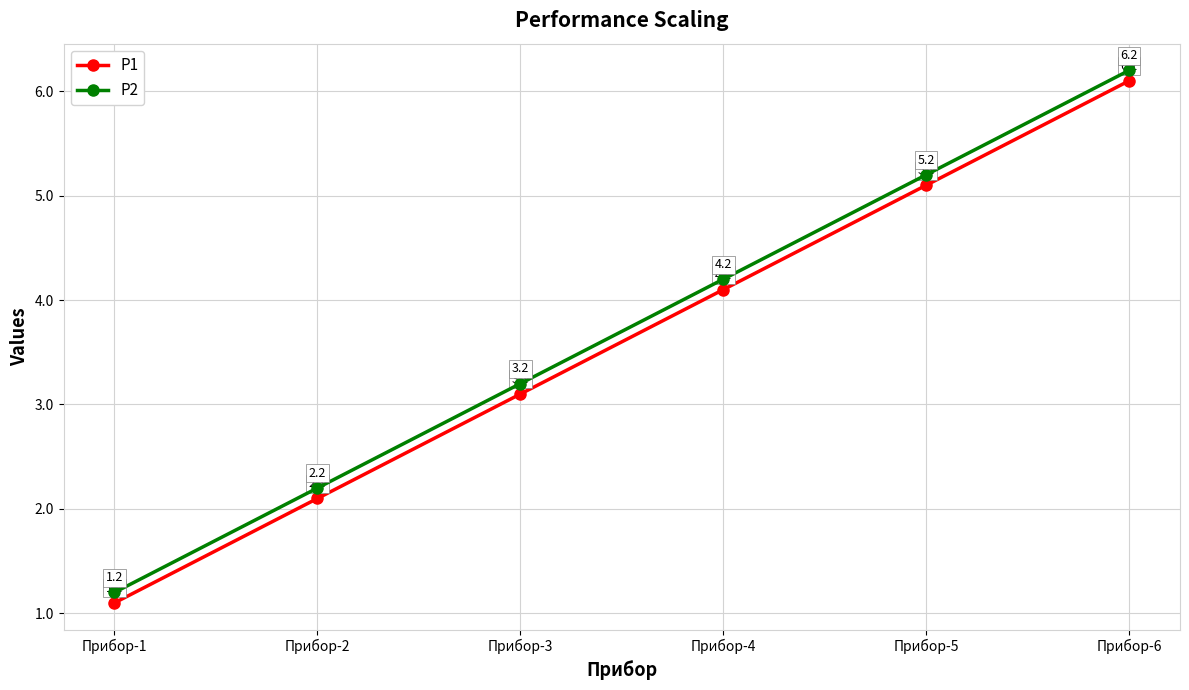

Is the value of P1 at Прибор-4 greater than the value of P2 at Прибор-3?

Yes